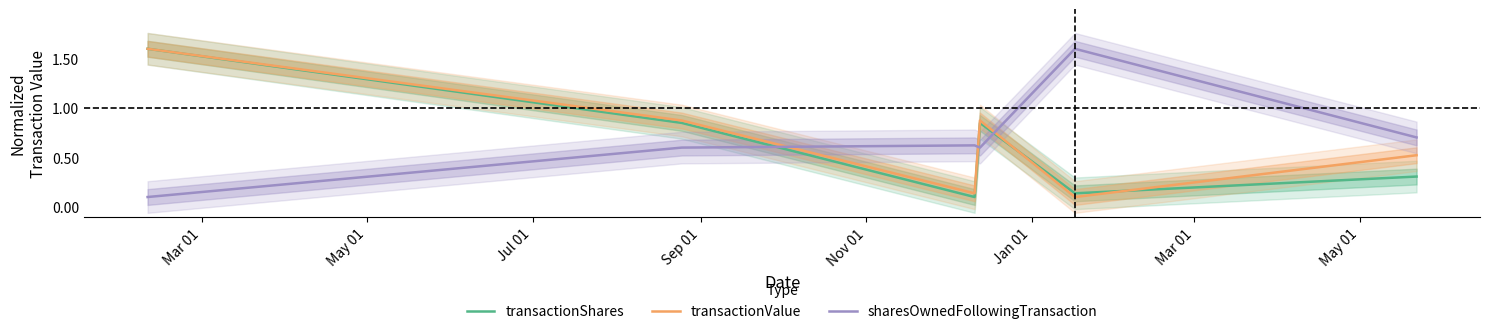

Which series has the largest total across all categories?

sharesOwnedFollowingTransaction